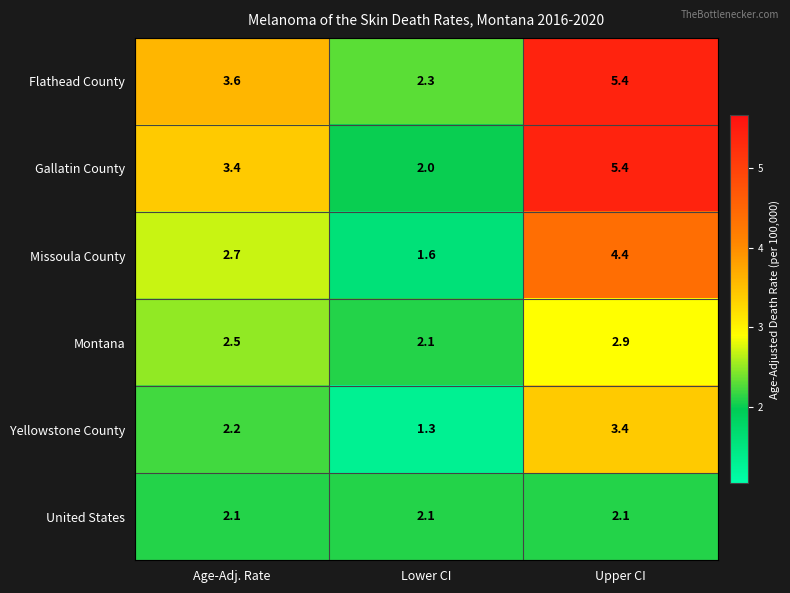

Which series has the largest range (max minus min)?

Gallatin County